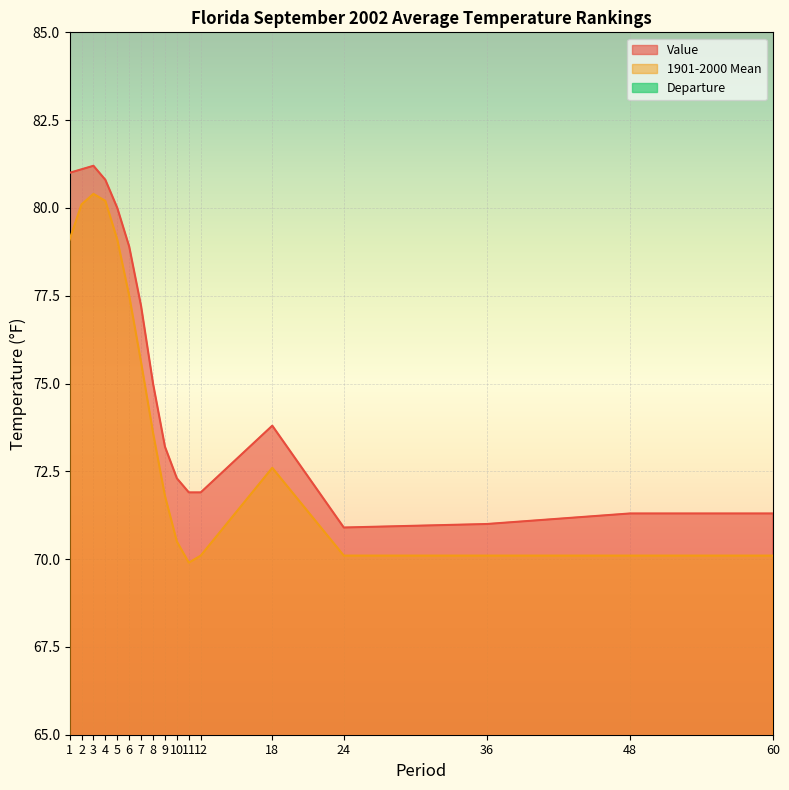

Which label corresponds to the largest value in the chart?

3